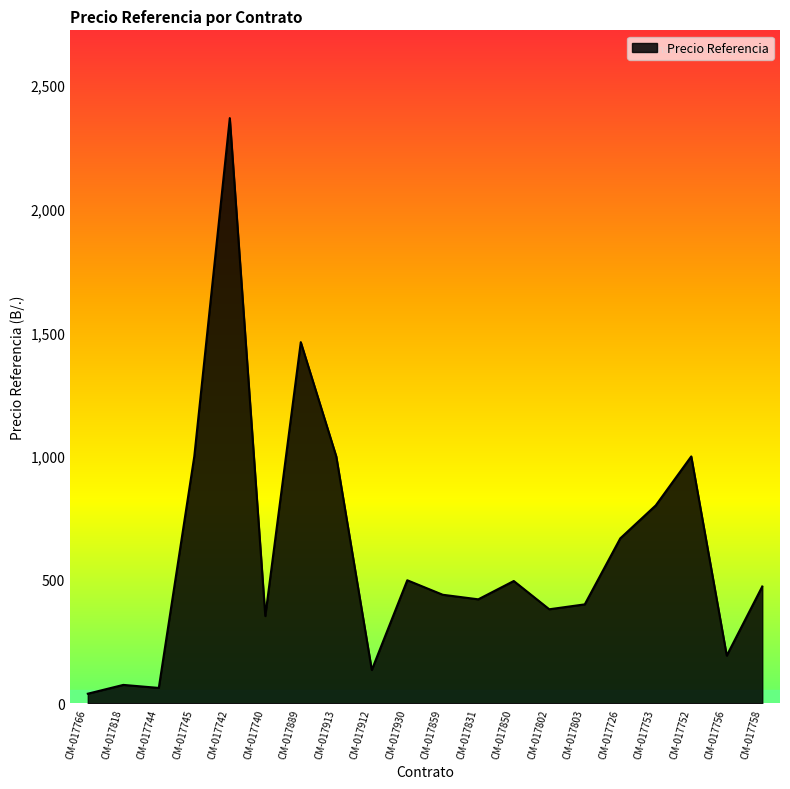

Is it true that the value at CM-017742 is 2366.8?

True